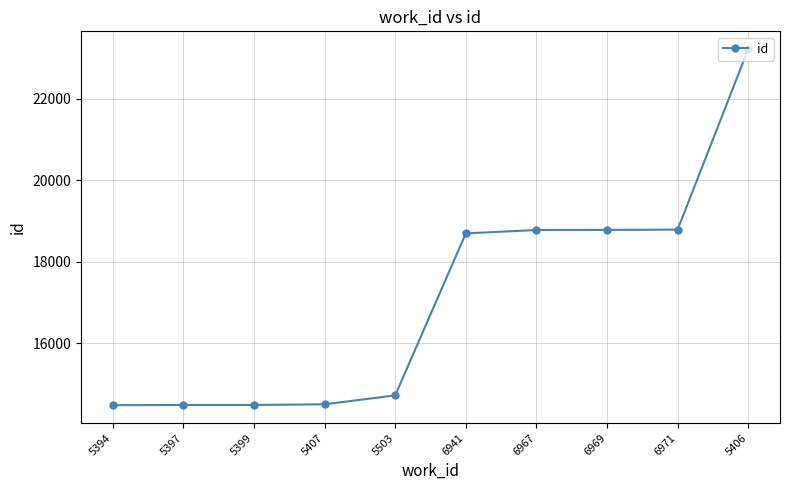

Which has a higher value, 5503 or 5397?

5503